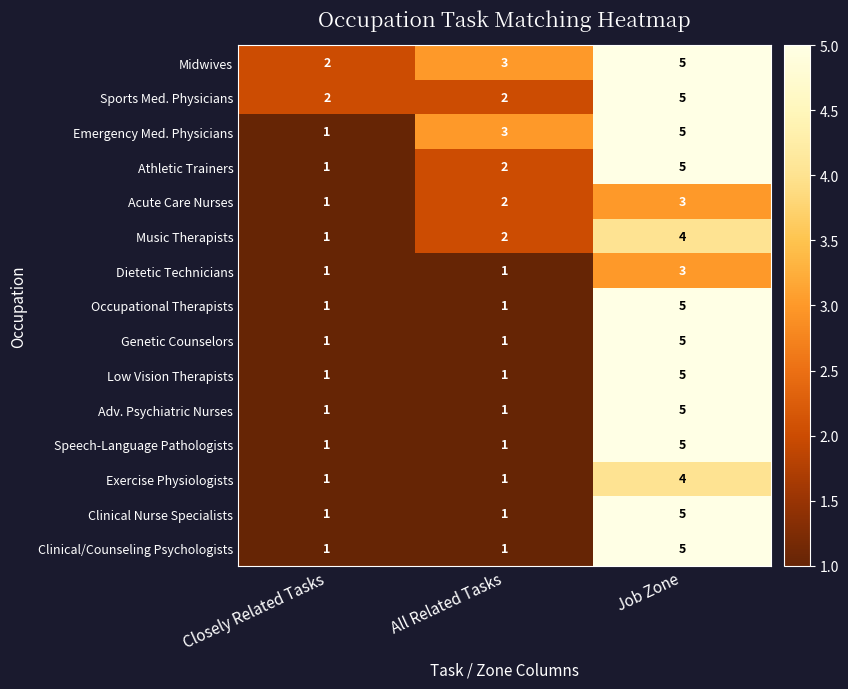

How many data points does each series have?

3